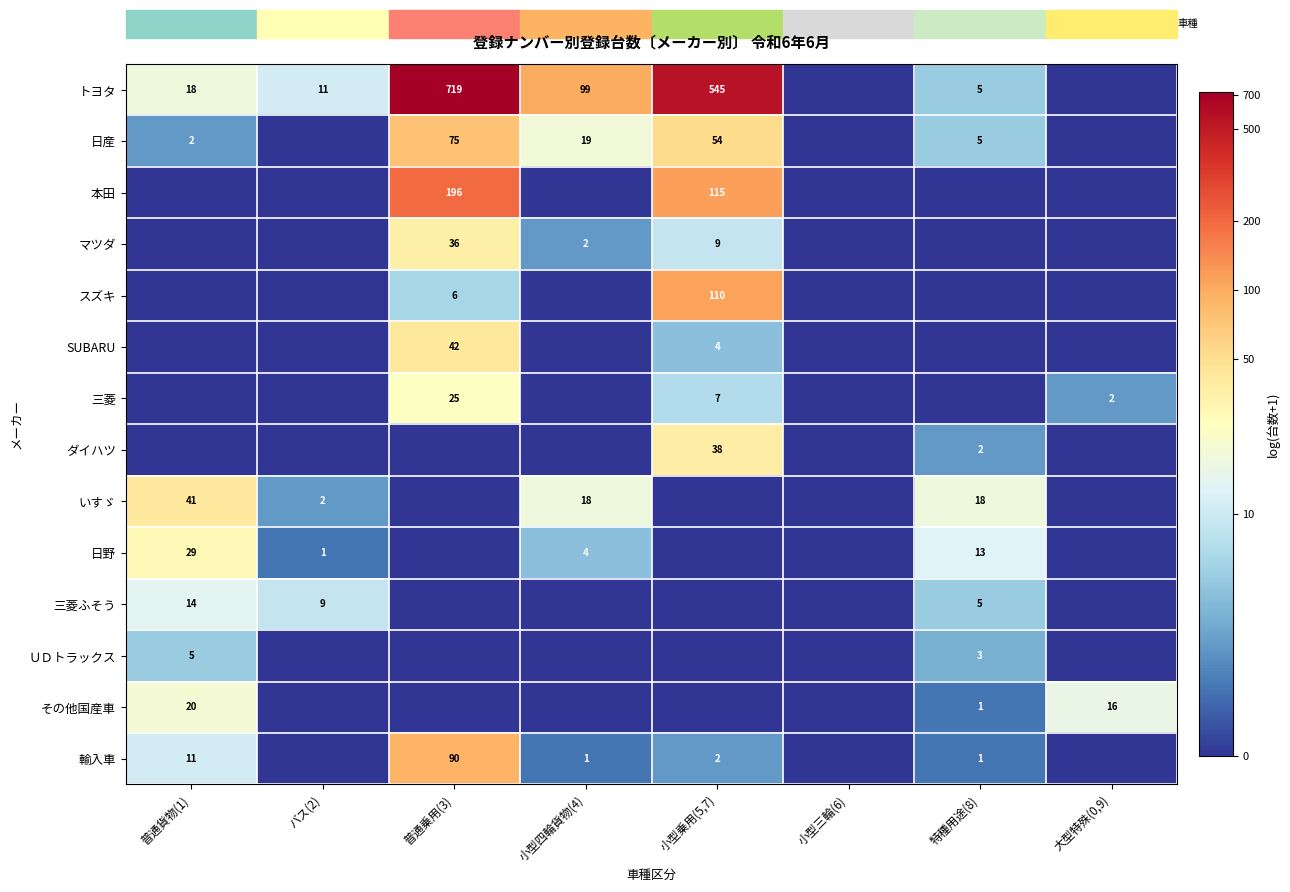

The value of 輸入車 at 普通貨物(1) is 11. True or false?

True